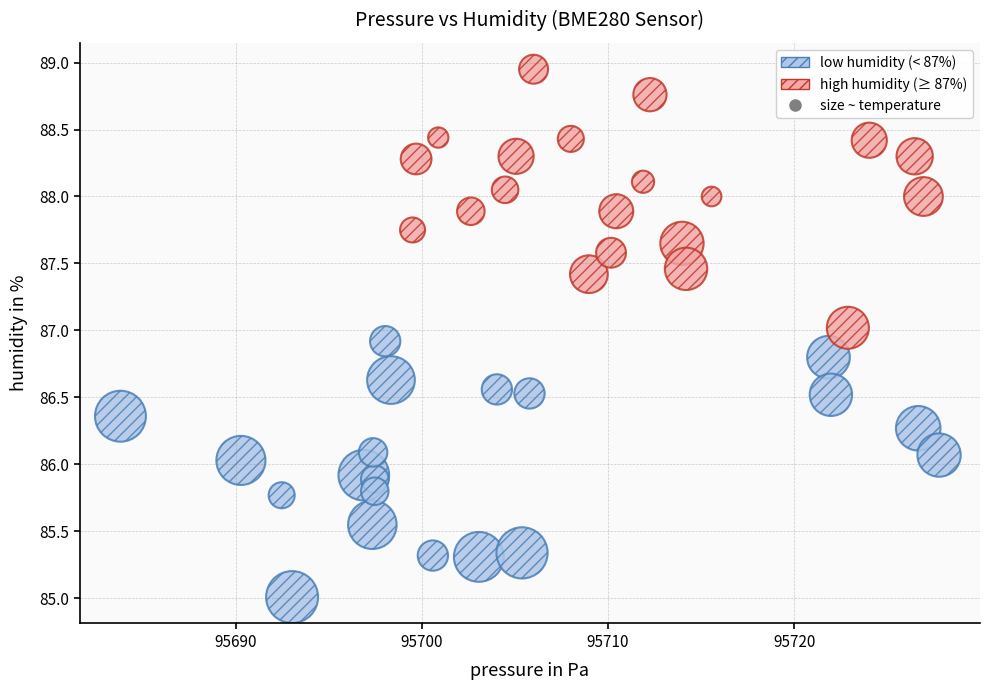

Which series reaches the minimum Y coordinate?

low humidity (< 87%)